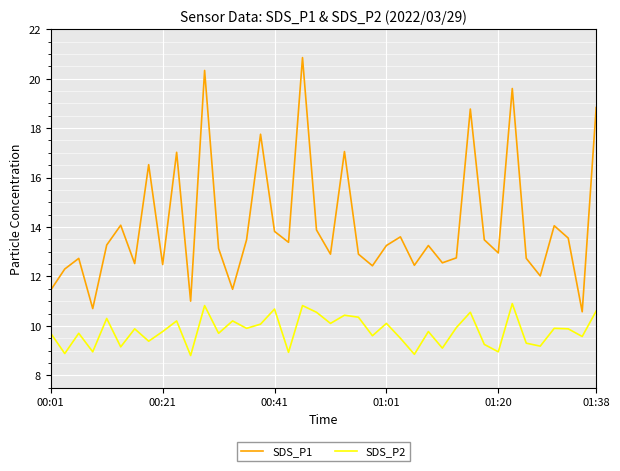

What is the difference between the second highest and minimum values in the SDS_P2 series?

2.0